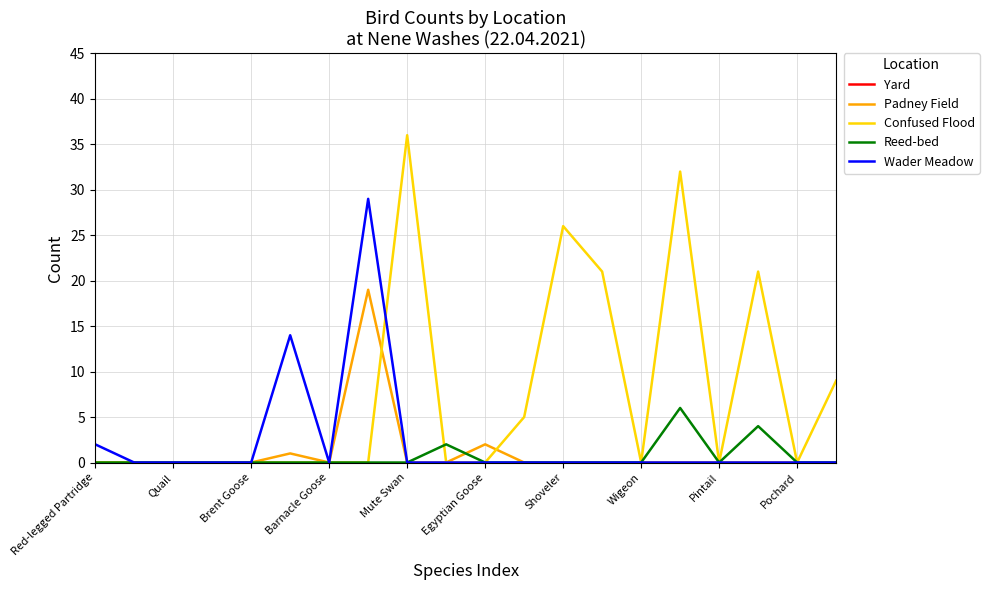

True or false: Confused Flood and Wader Meadow intersect in this chart.

True